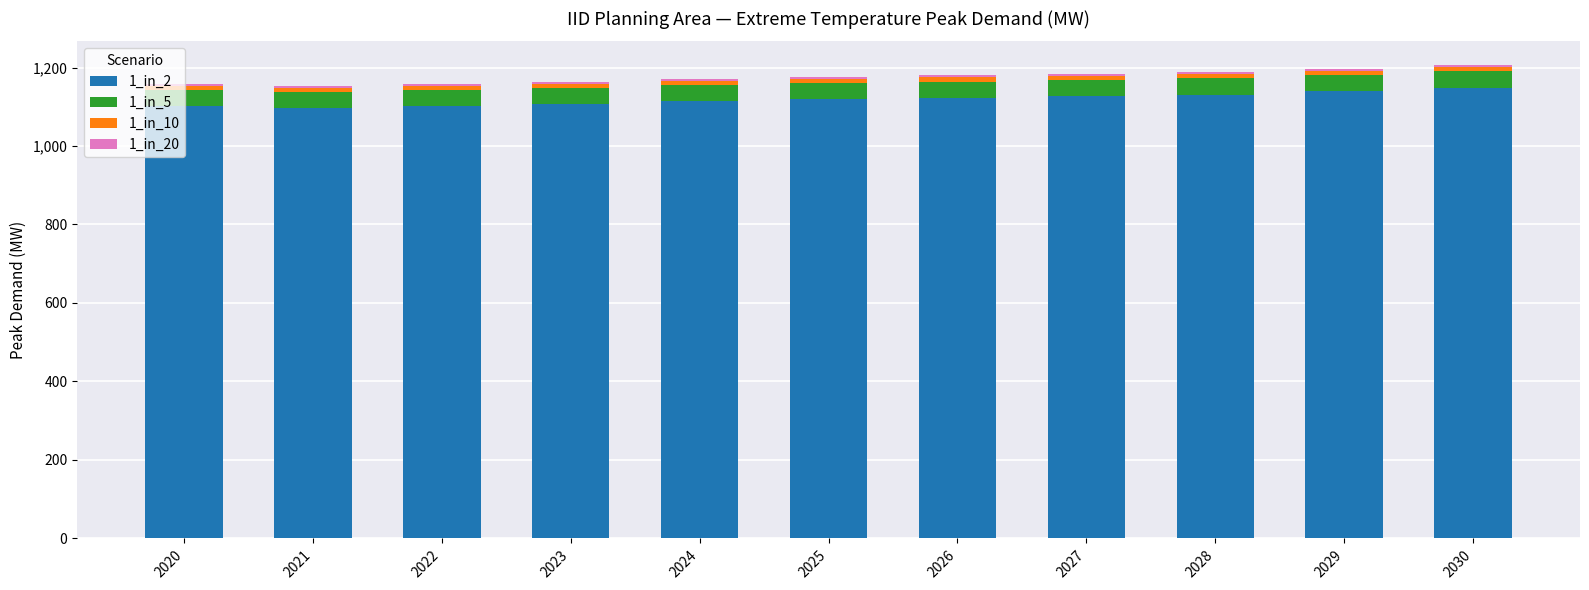

Is it true that 1_in_2 equals 542.6 at 2027?

False